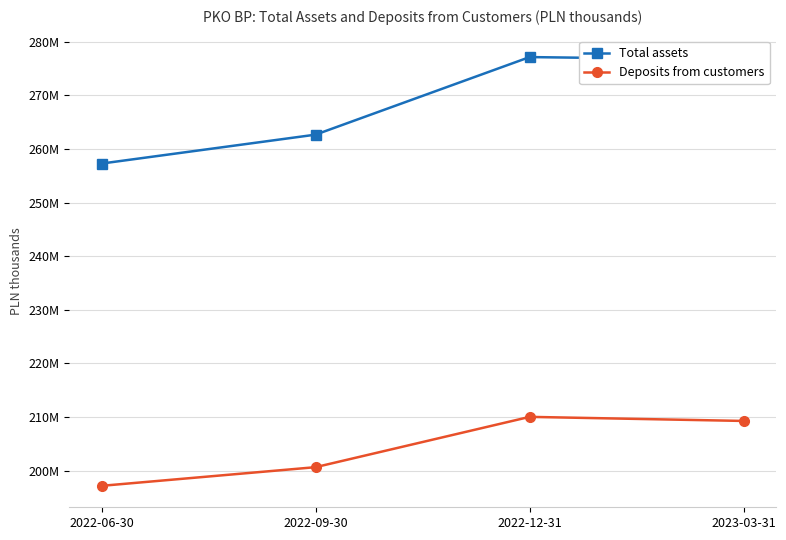

What are all the series names shown in the legend?

Total assets, Deposits from customers